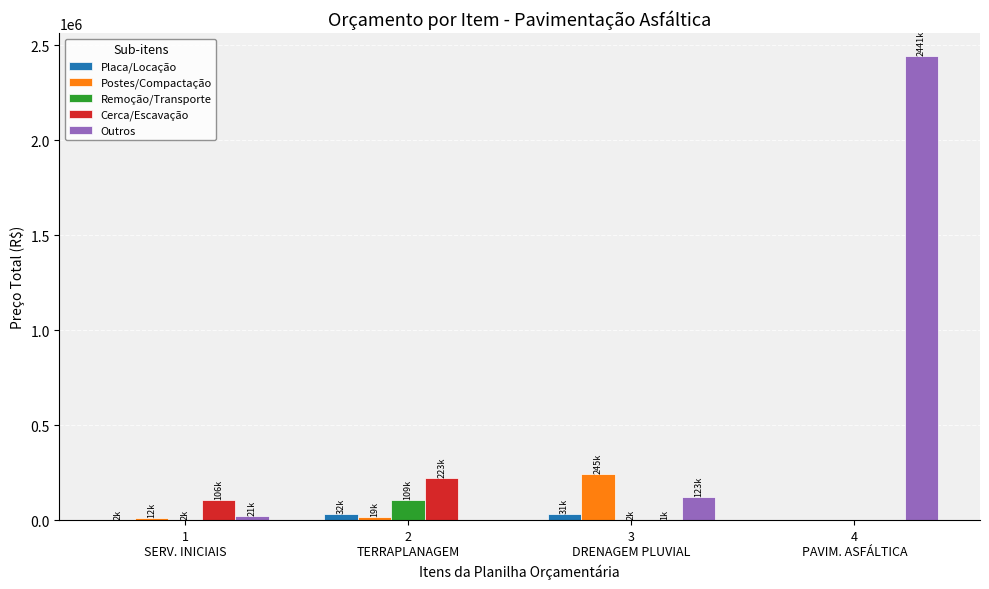

What is the difference between the Placa/Locação values at 3
DRENAGEM PLUVIAL and 1
SERV. INICIAIS?

28382.9